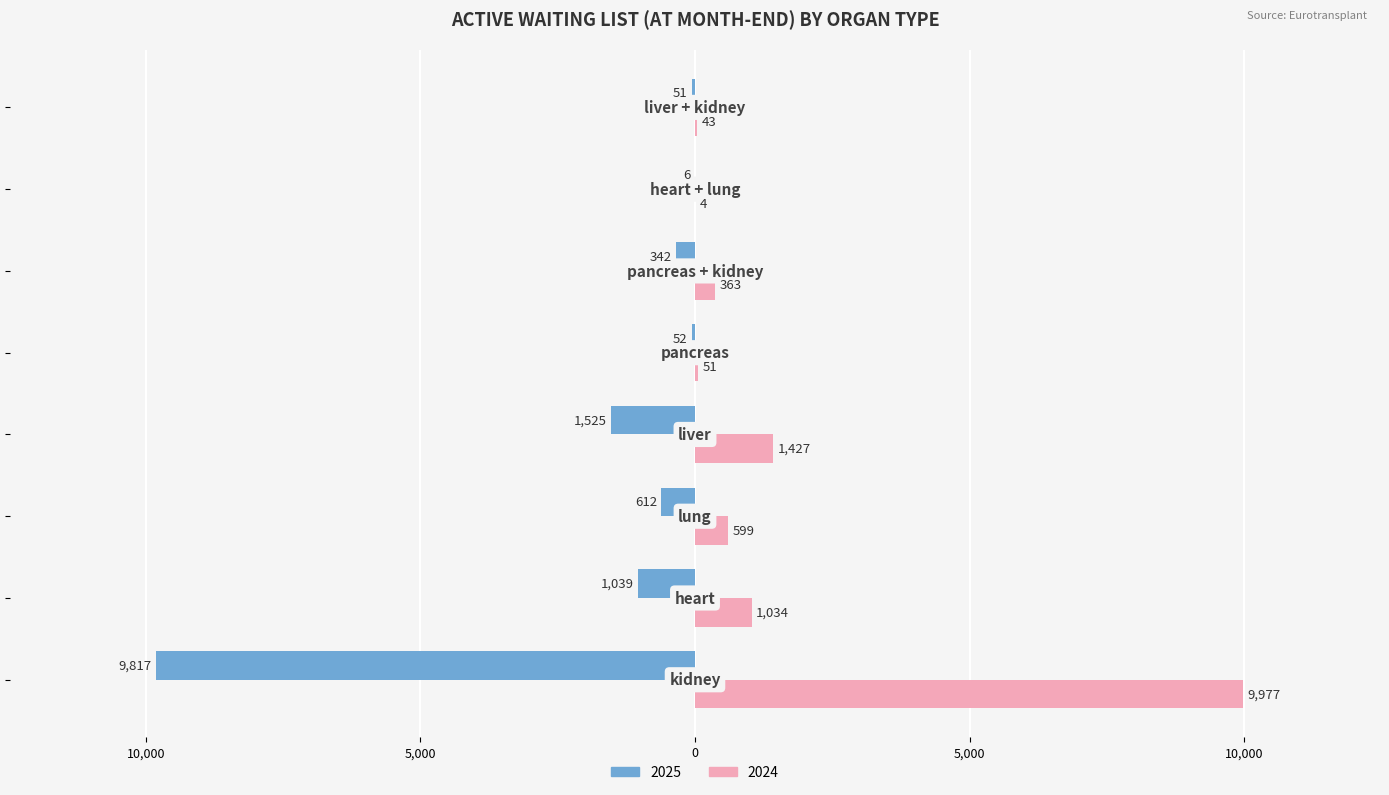

What are all the series names shown in the legend?

2025, 2024